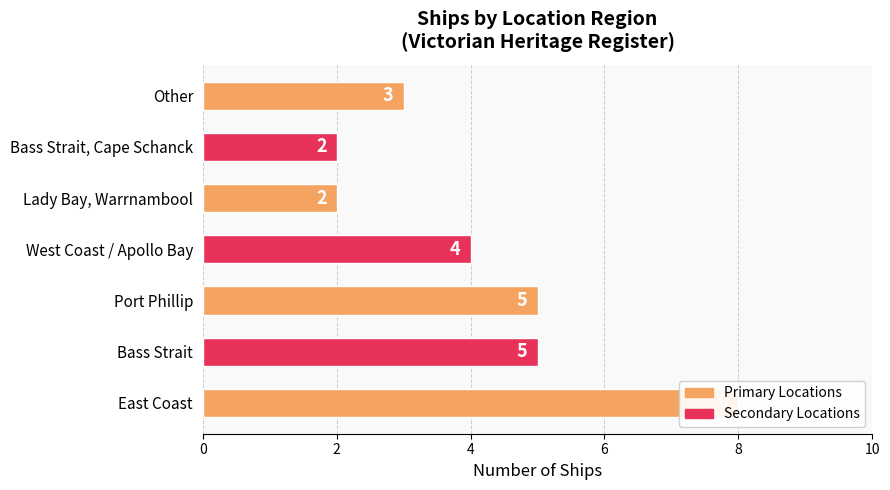

What is the value of the 5th bar from the left?

2